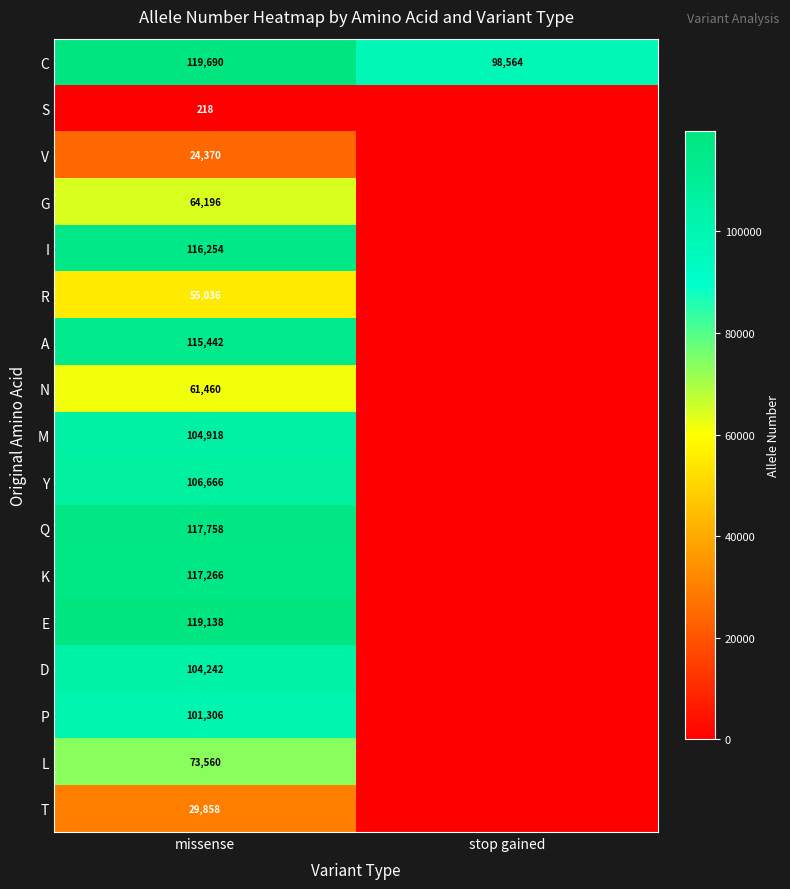

Rank the series at missense from lowest to highest value.

S, V, T, R, N, G, L, P, D, M, Y, A, I, K, Q, E, C